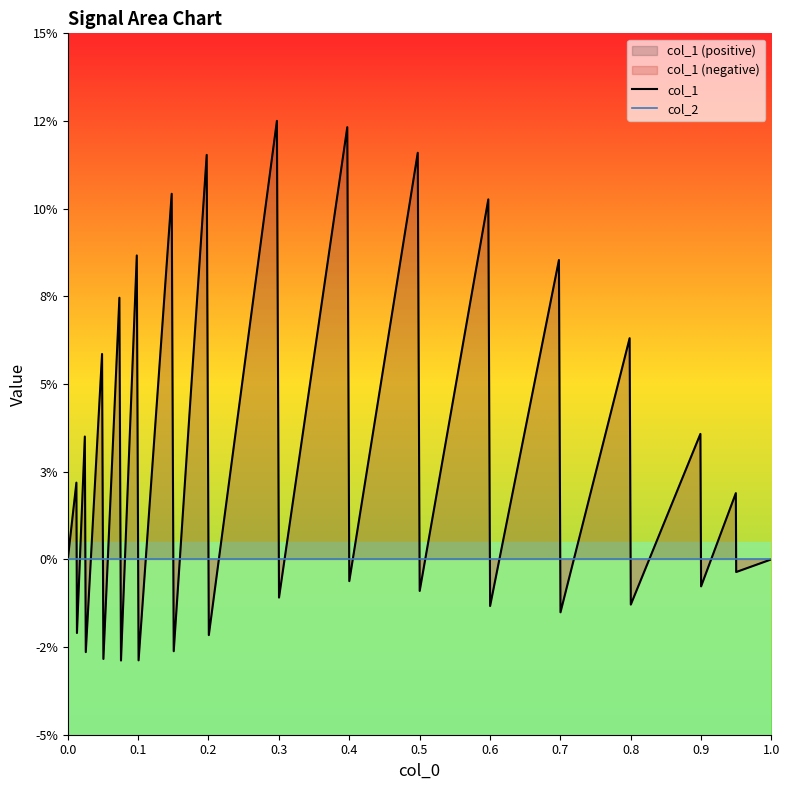

Reading left to right, list all the values displayed in this chart.

col_1: 0.0	0.0	-0.0	0.0	-0.0	0.1	-0.0	0.1	-0.0	0.1	-0.0	0.1	-0.0	0.1	-0.0	0.1	-0.0	0.1	-0.0	0.1	-0.0	0.1	-0.0	0.1	-0.0	0.1	-0.0	0.0	-0.0	0.0	-0.0	0.0
col_2: 0.0	0.0	0.0	0.0	0.0	0.0	0.0	0.0	0.0	0.0	0.0	0.0	0.0	0.0	0.0	0.0	0.0	0.0	0.0	0.0	0.0	0.0	0.0	0.0	0.0	0.0	0.0	0.0	0.0	0.0	0.0	0.0